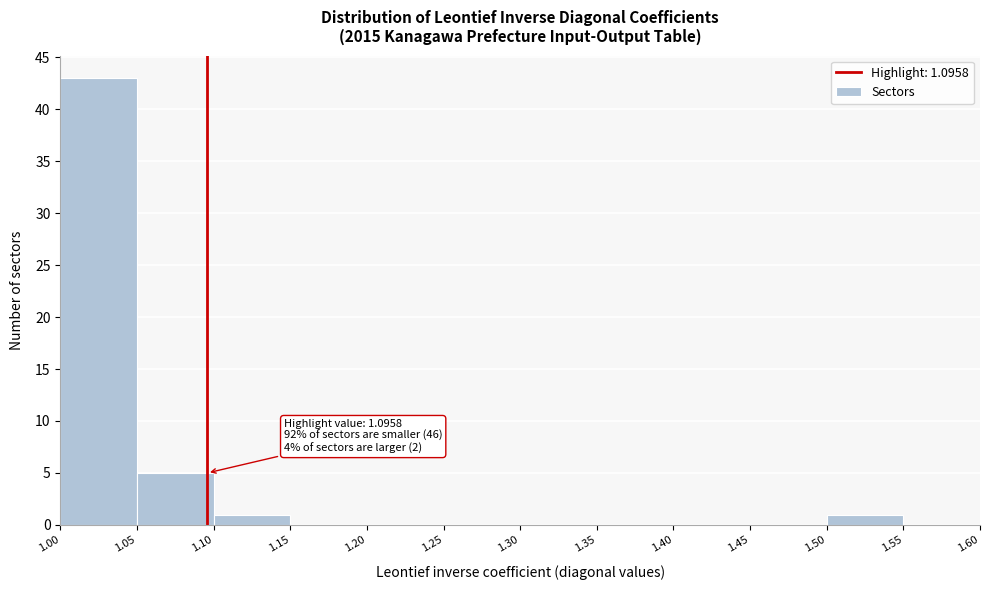

Over which range of the x-axis is the bar tallest?

1.00 to 1.05